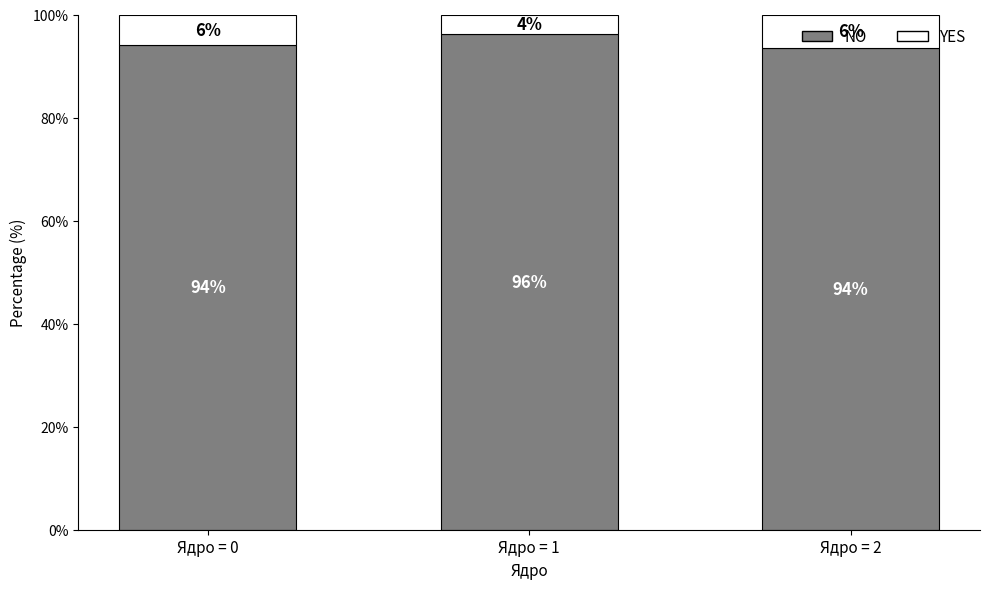

Where is NO nearest to the value 94?

Ядро = 0